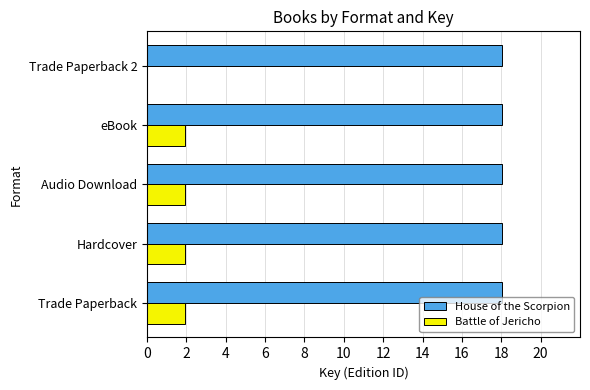

What is the approximate value of House of the Scorpion at Trade Paperback?

18.0